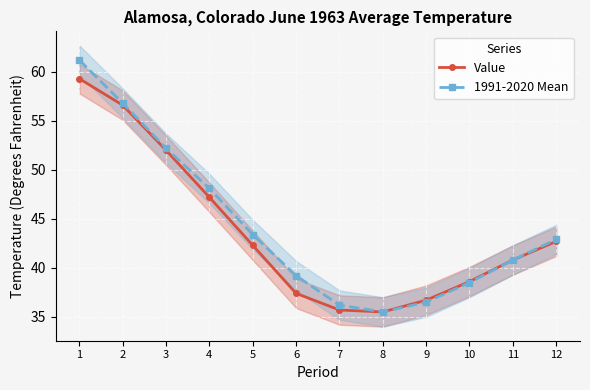

Read the 1991-2020 Mean value at 1.

61.2